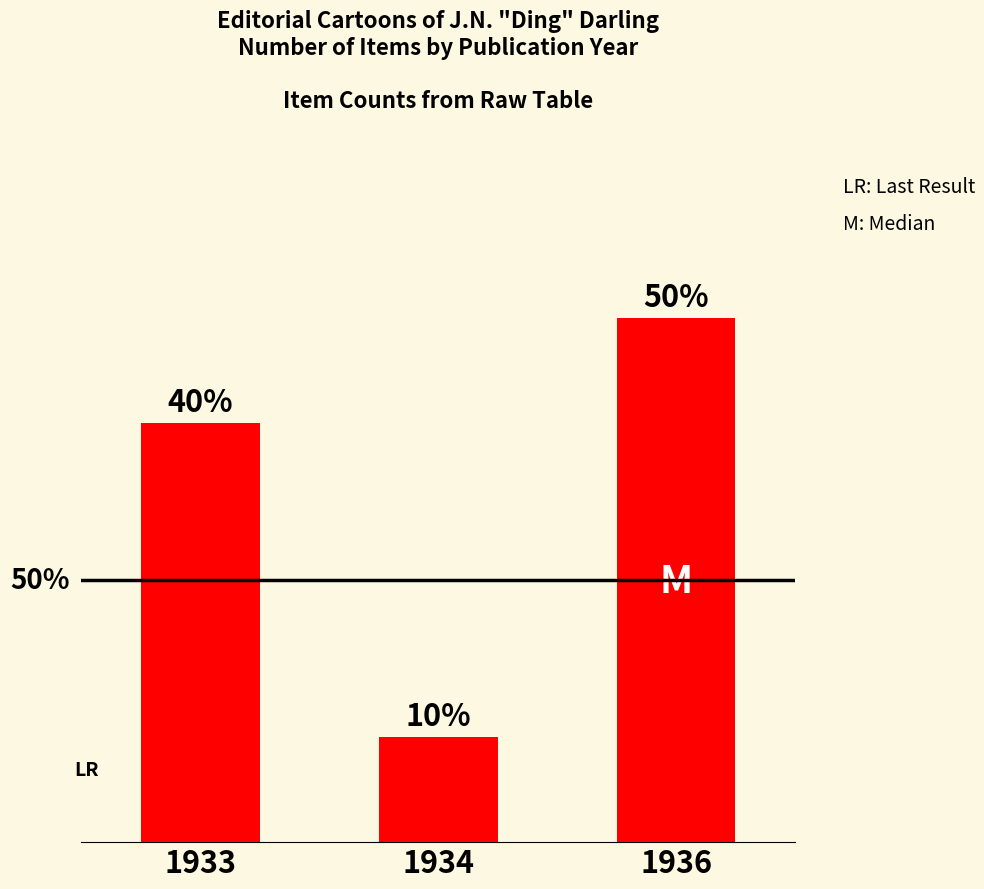

Does the chart contain any negative values?

No